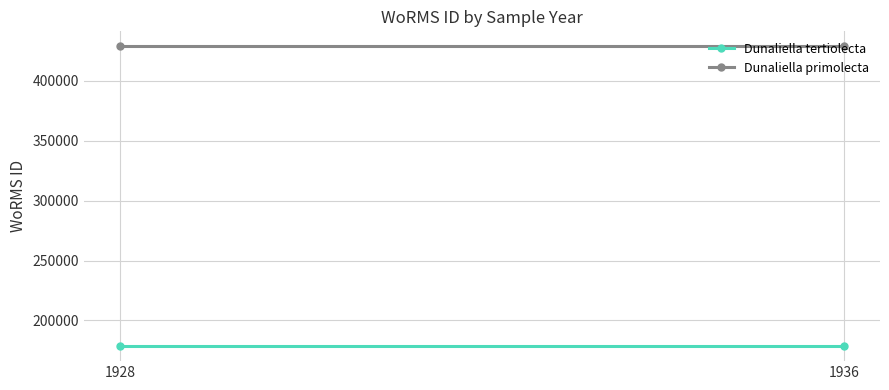

Which has a higher value, 1928 or 1936?

1928